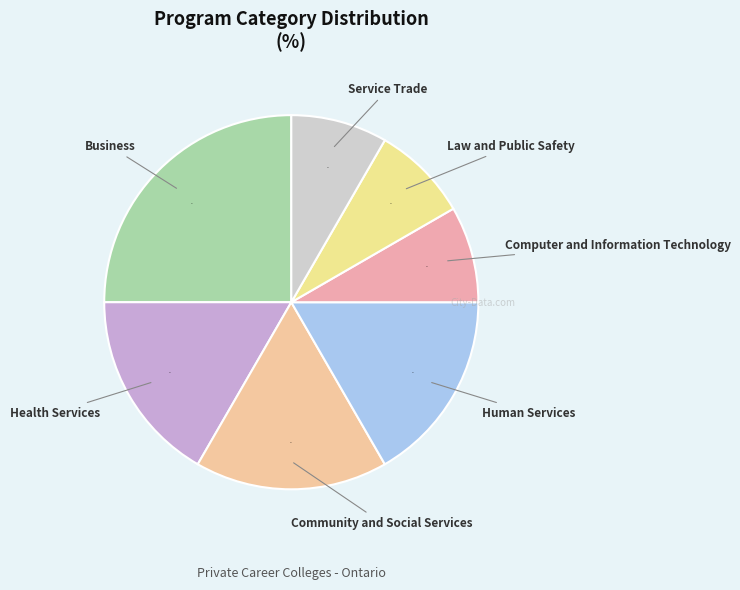

Is there a majority slice in this chart?

No